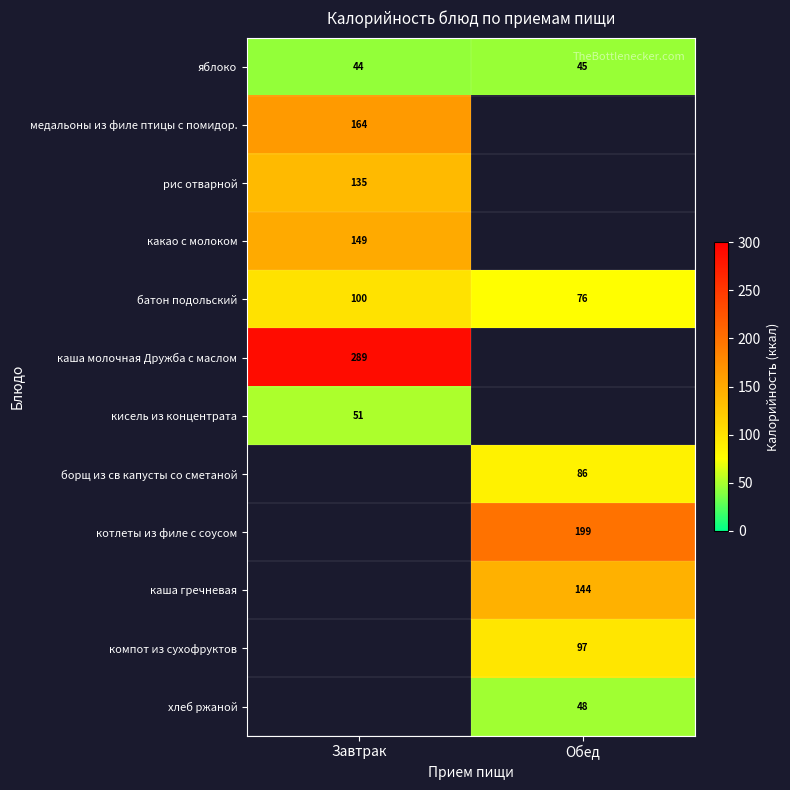

Read the яблоко value at Обед.

45